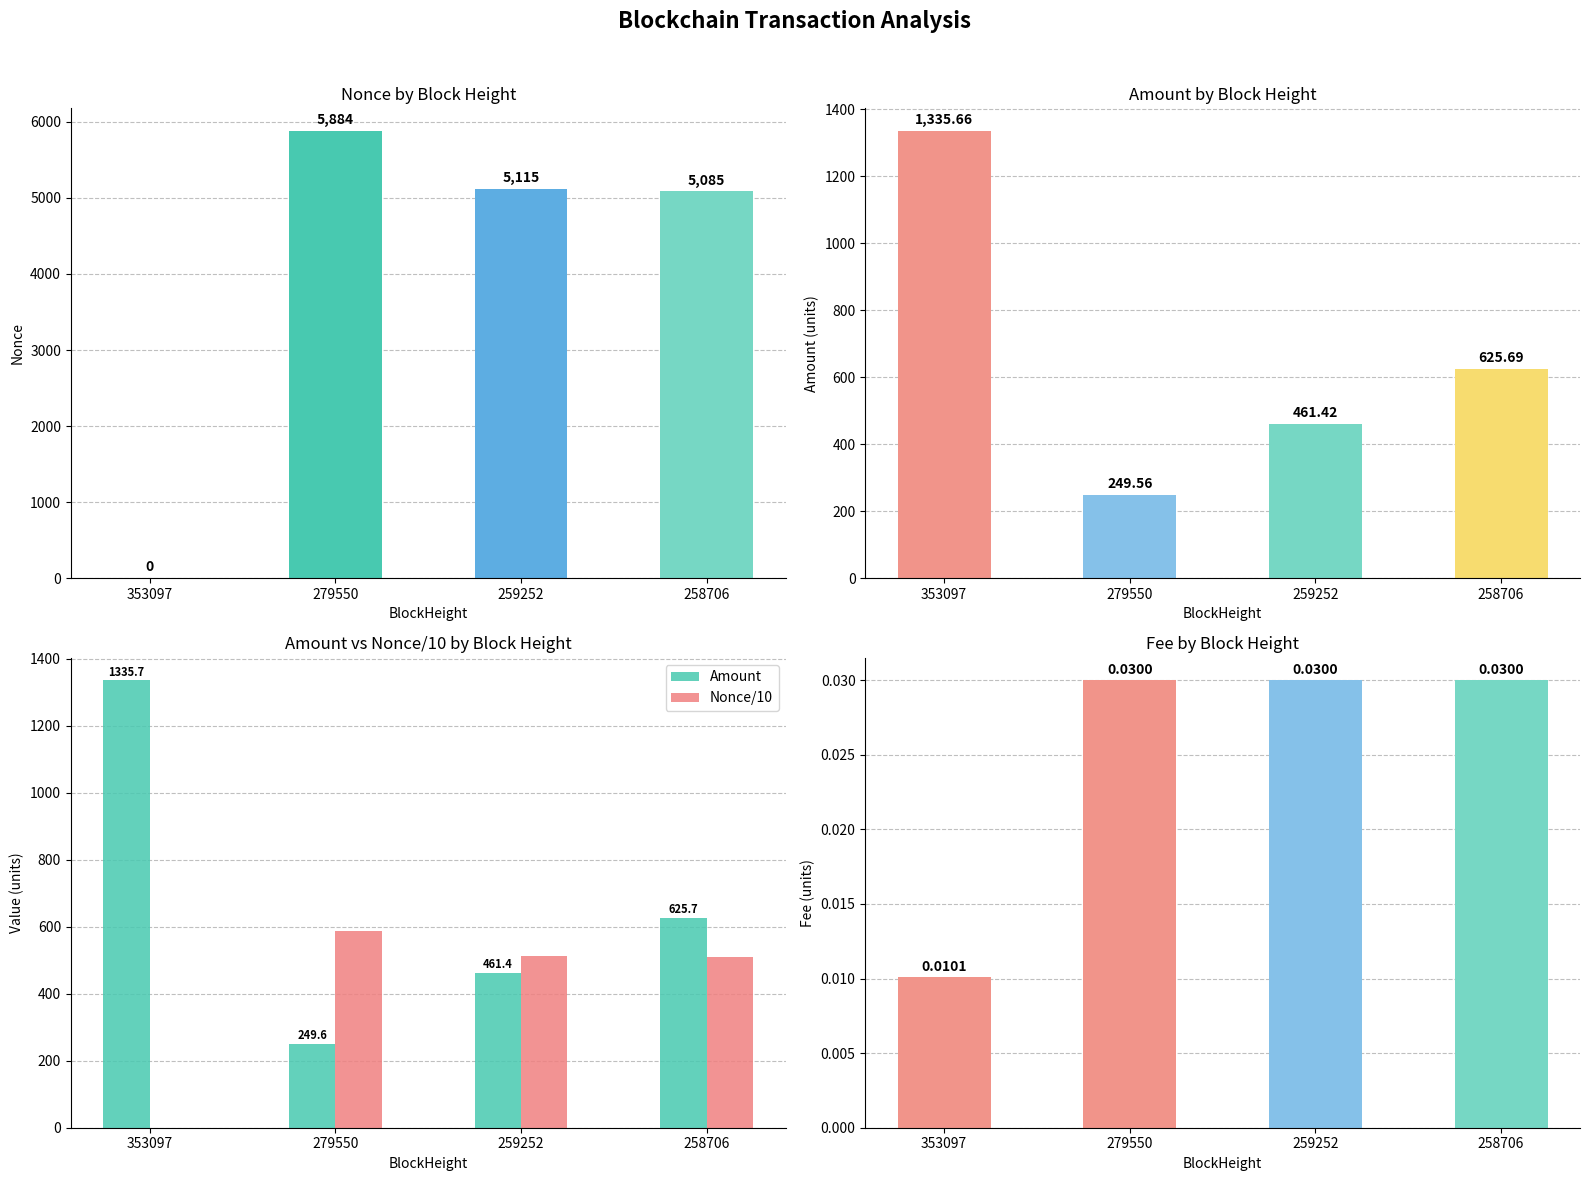

What is the difference between the highest and lowest values at 259252?

5115.0